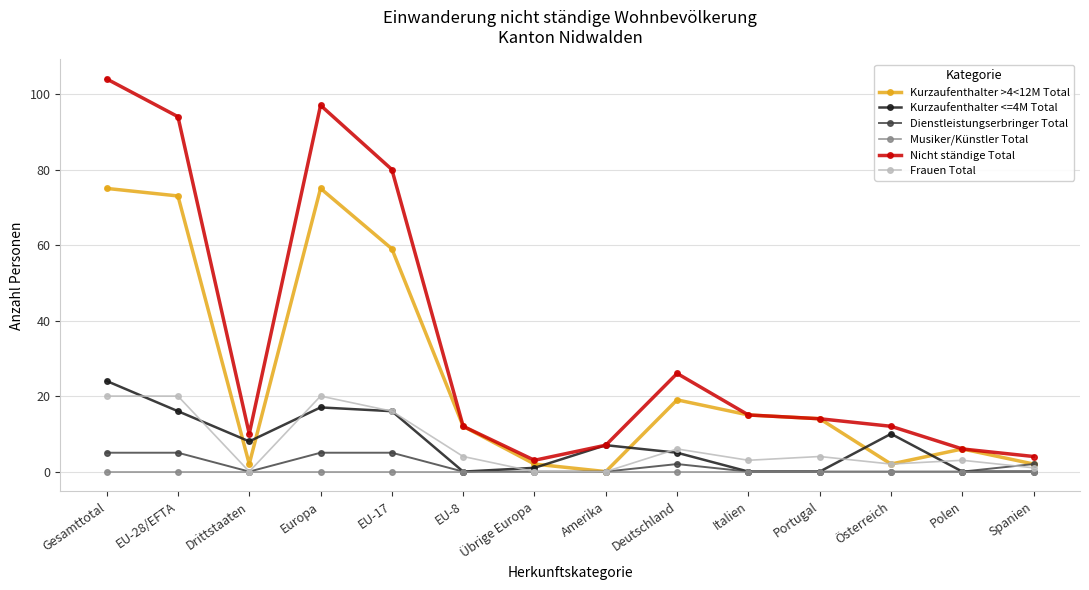

The Kurzaufenthalter <=4M Total series shows 16 at EU-17. True or false?

True